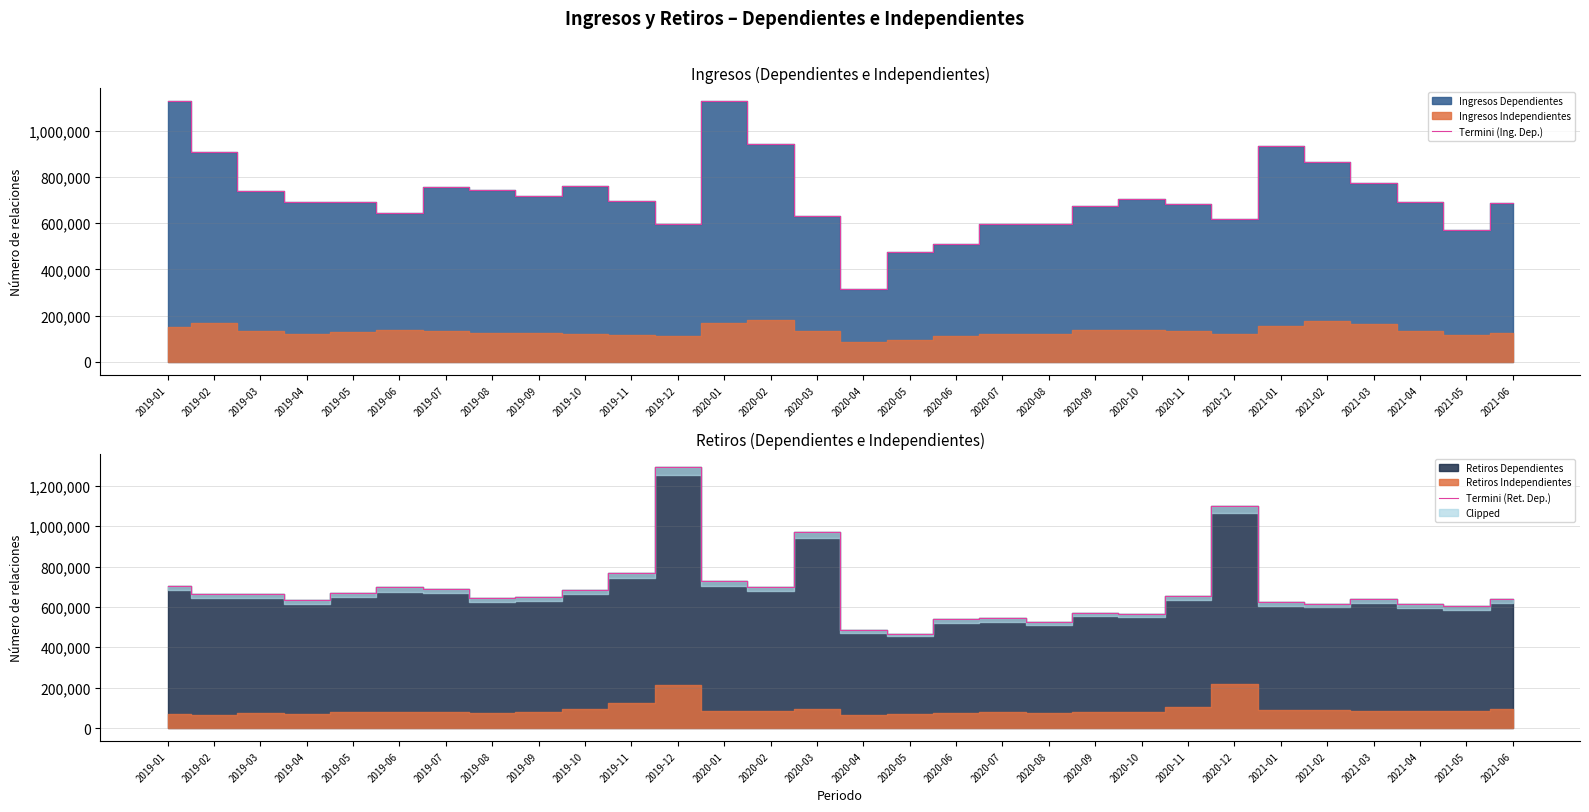

At 2019-02, list the series in order from smallest to largest.

Termini (Ret. Dep.), Termini (Ing. Dep.)